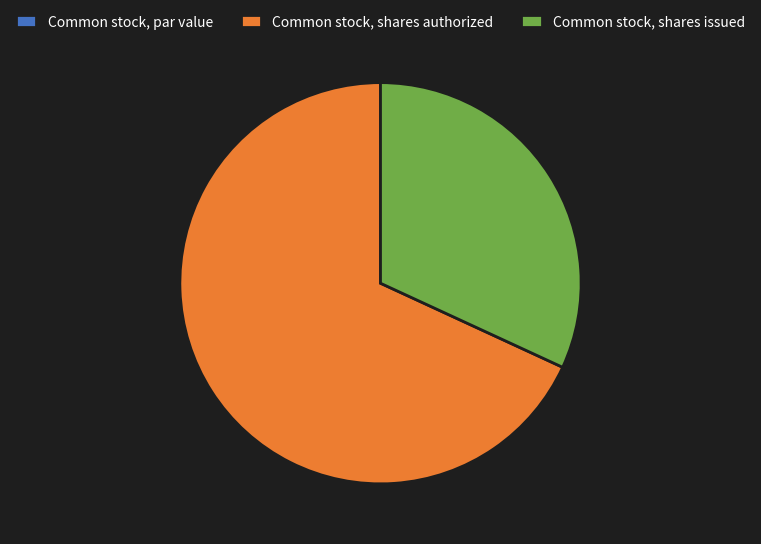

Combined, do Common stock, shares authorized and Common stock, shares issued account for over 50%?

Yes